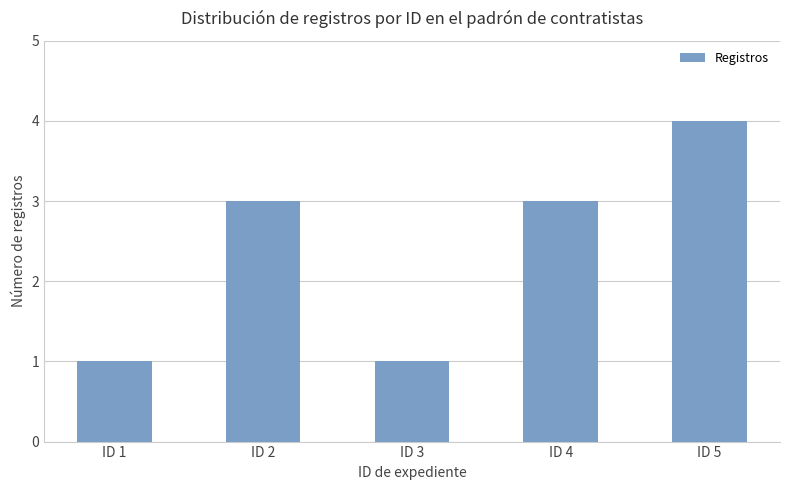

Does the chart contain stacked bars?

No